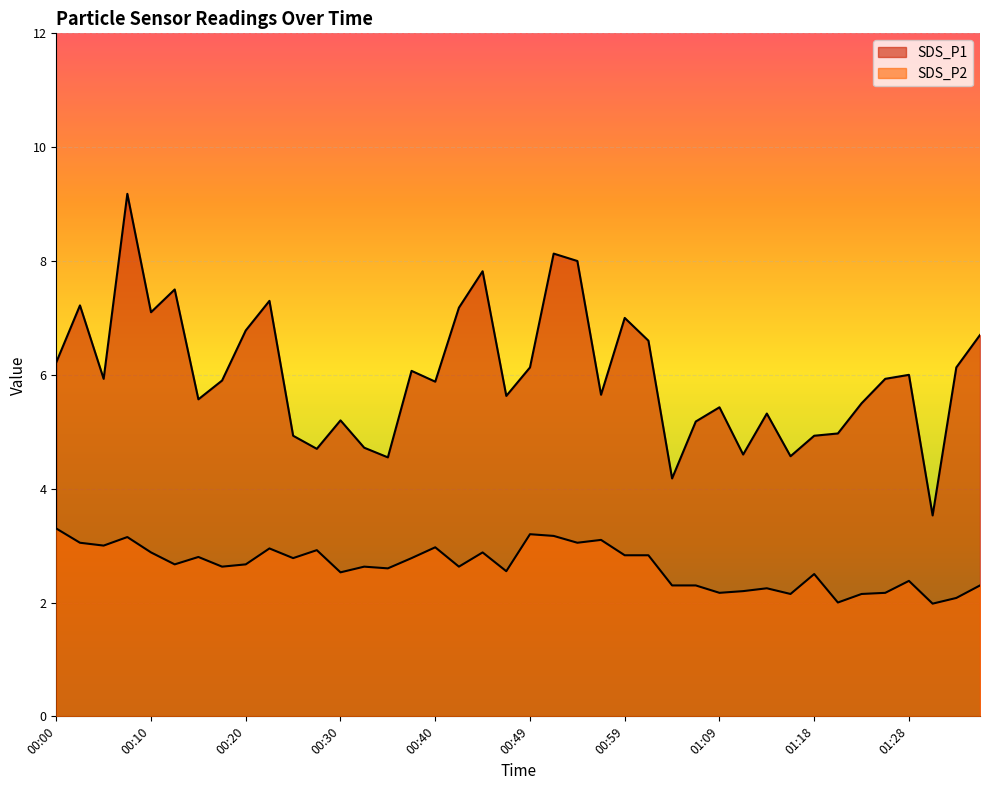

What is the label of the 22nd point from the left?

00:52